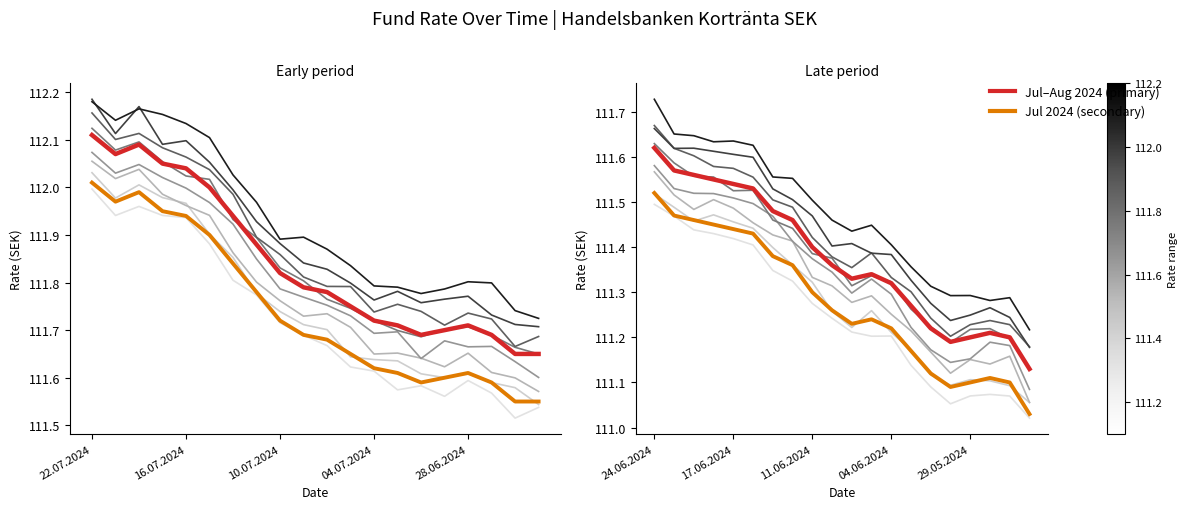

What is the difference between the maximum and minimum values in the Jul 2024 (secondary) series?

0.5